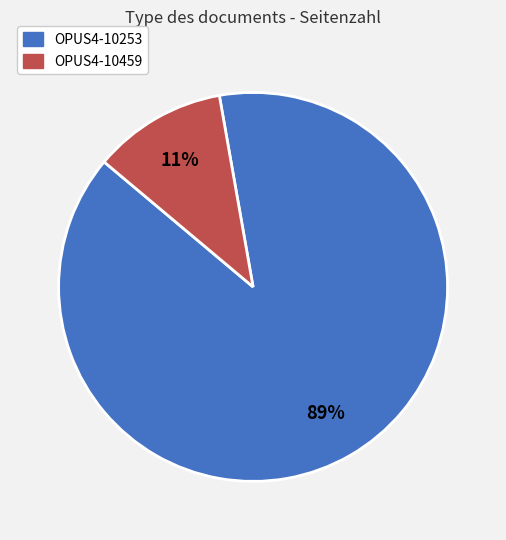

Which slice is the largest?

OPUS4-10253